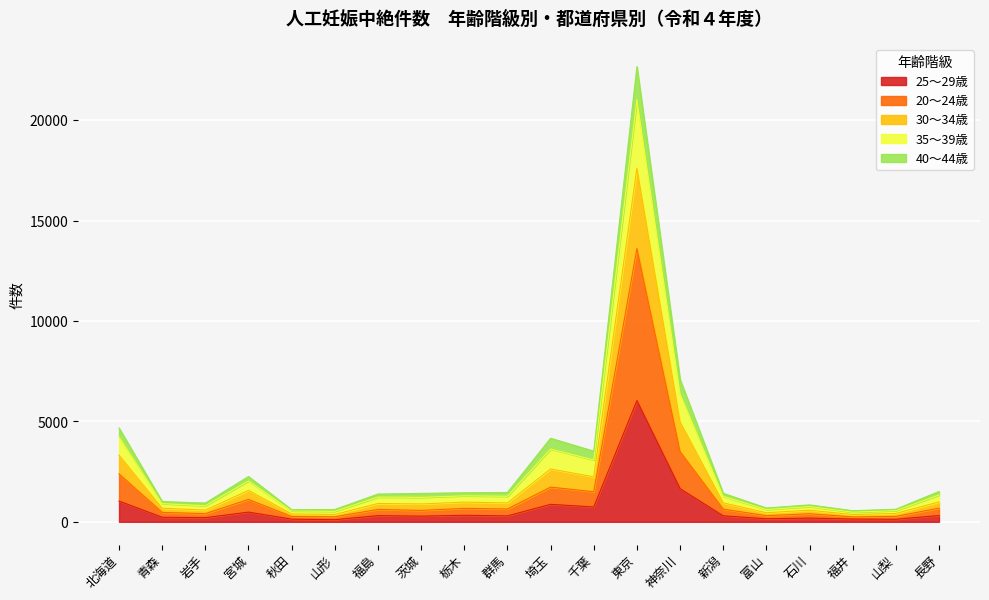

Which category has the highest value in the 25～29歳 series?

東京